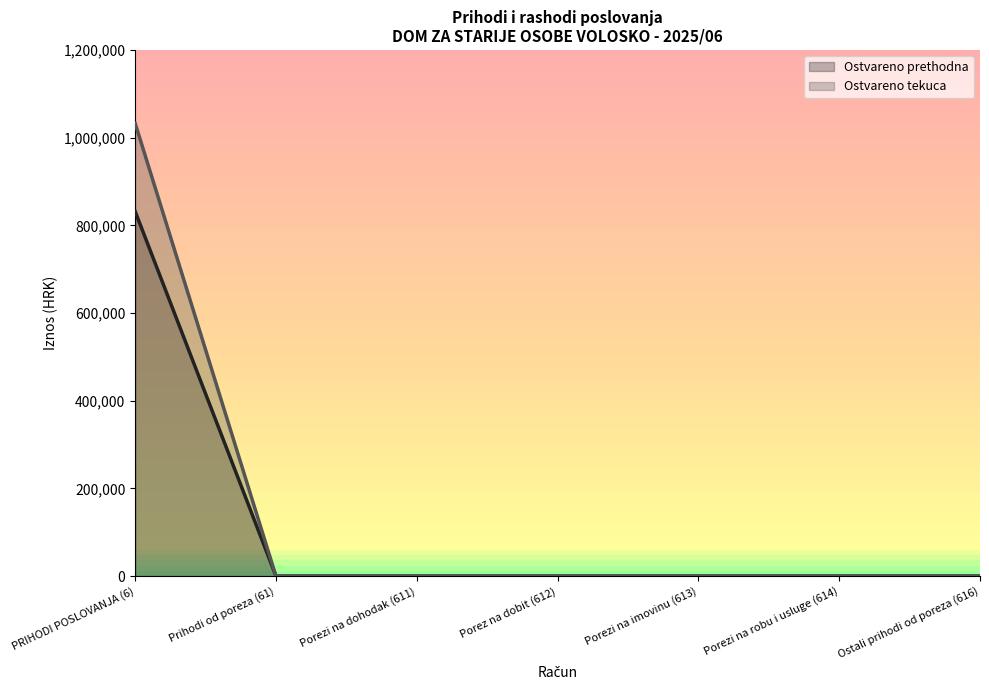

Does the chart display data point markers on the line(s)?

No